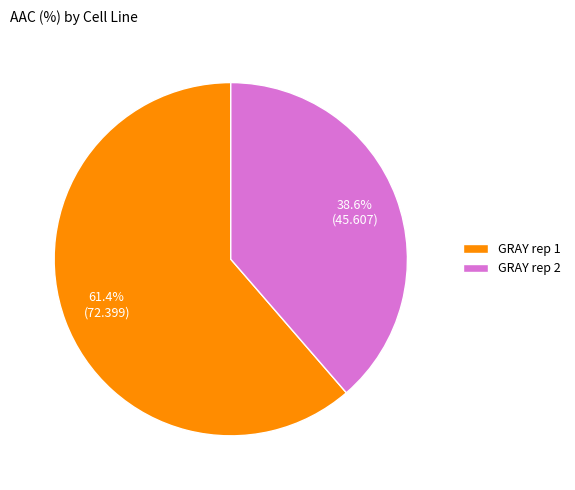

Does GRAY rep 2 represent more than half of the total?

No